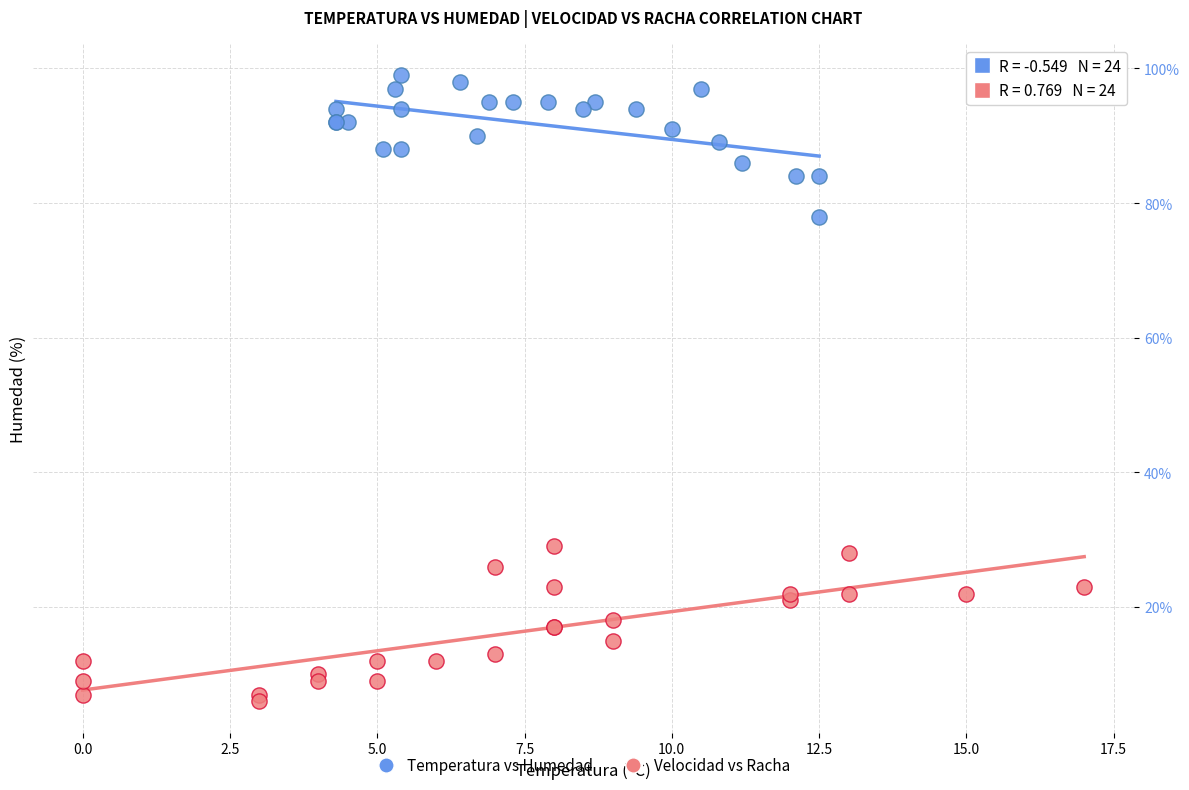

Which series contains the lowest Y value?

Velocidad vs Racha